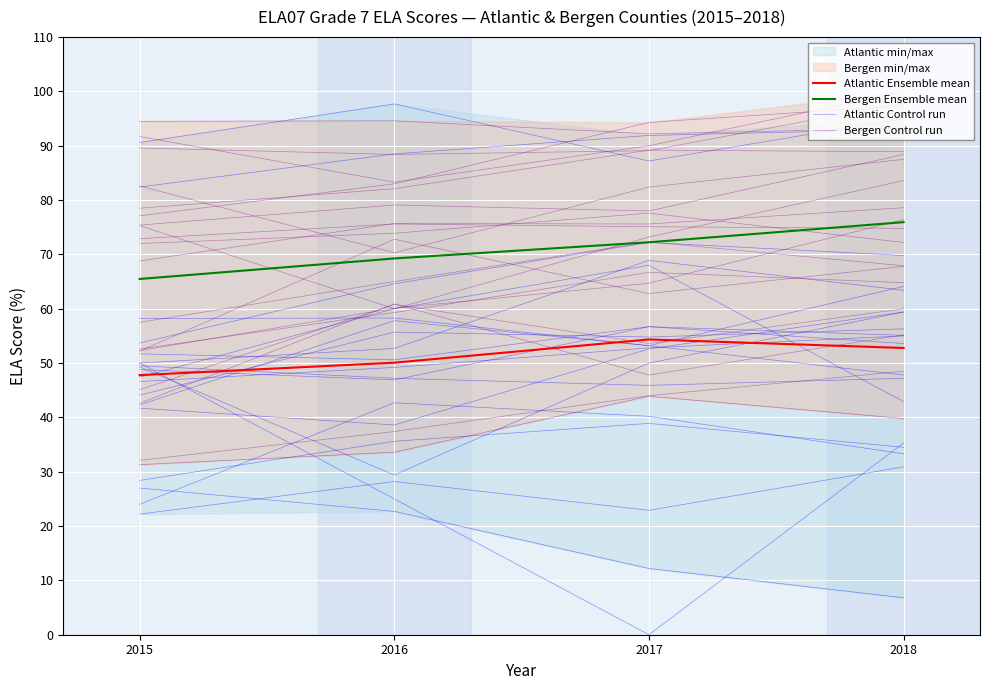

List the series in order of their overall mean, highest first.

Bergen Control run, Bergen Ensemble mean, Atlantic Control run, Atlantic Ensemble mean